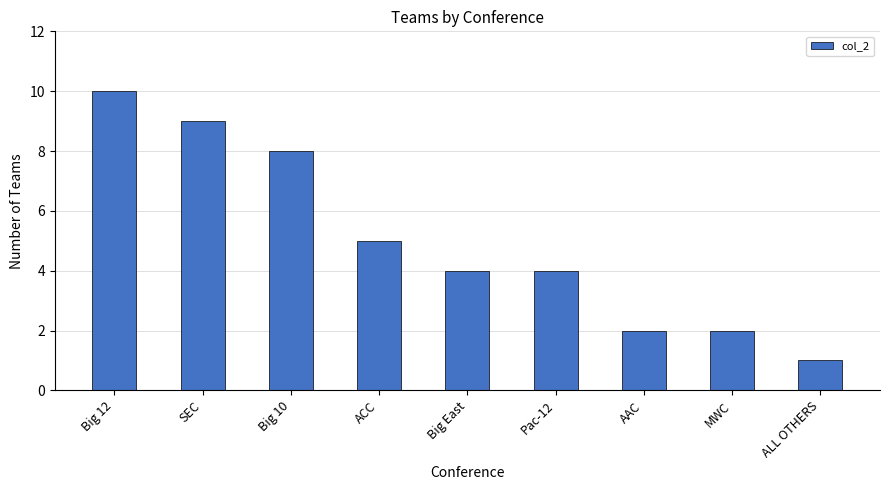

What is the maximum value shown in the chart?

10